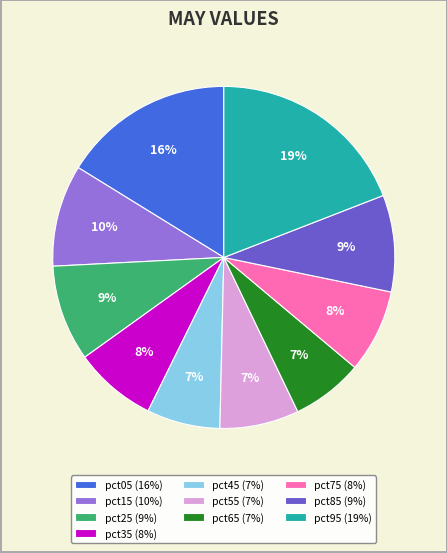

Is there a majority slice in this chart?

No